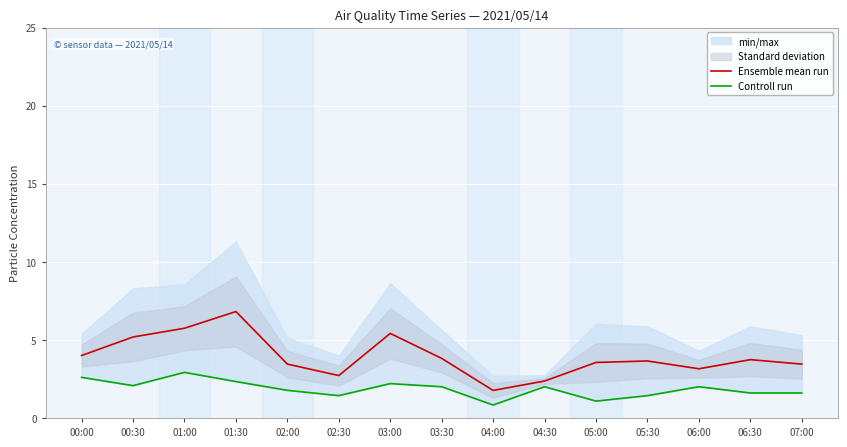

How many values in the Ensemble mean run series exceed 3?

12